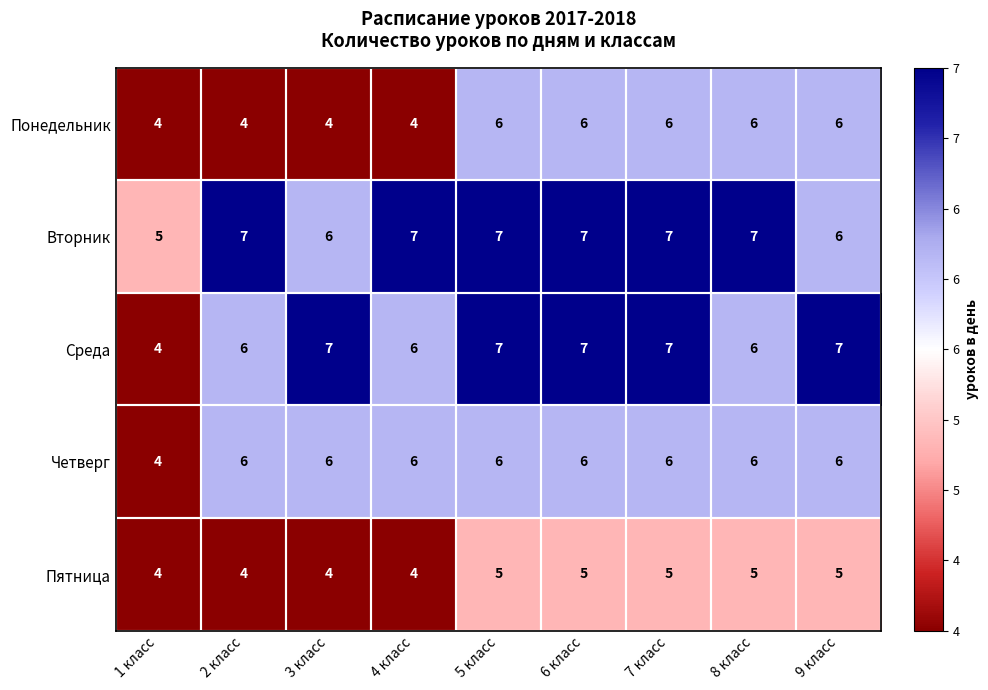

Is the value of Вторник at 3 класс greater than the value of Понедельник at 3 класс?

Yes